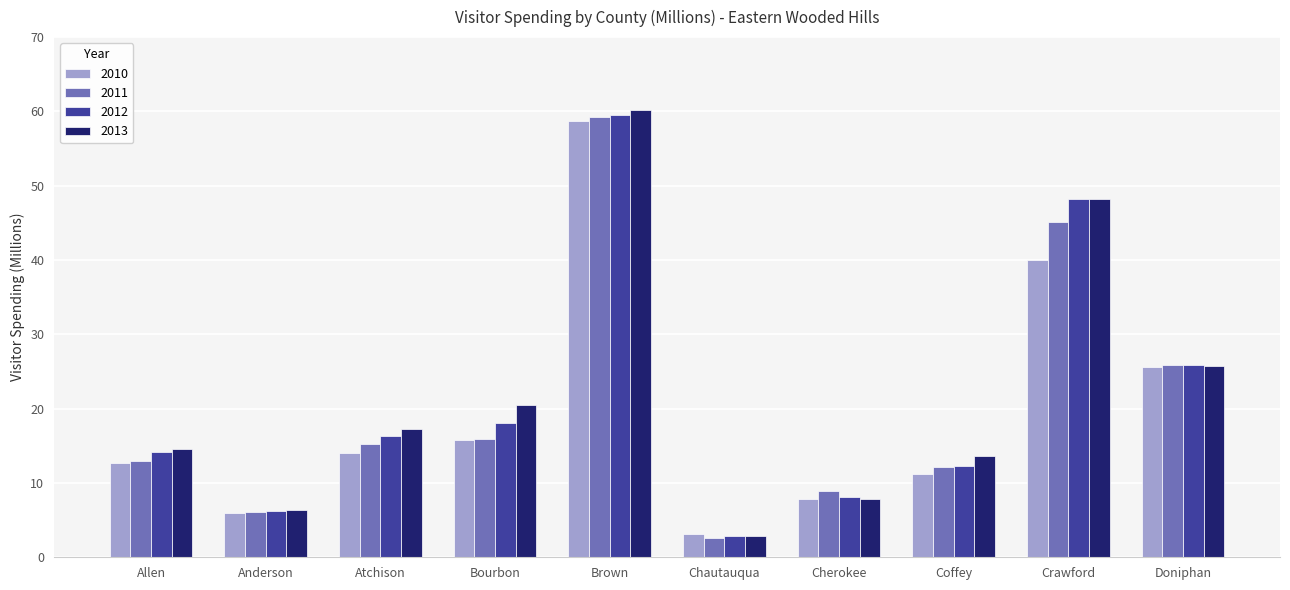

What is the lowest value of the 2011 series?

2.6